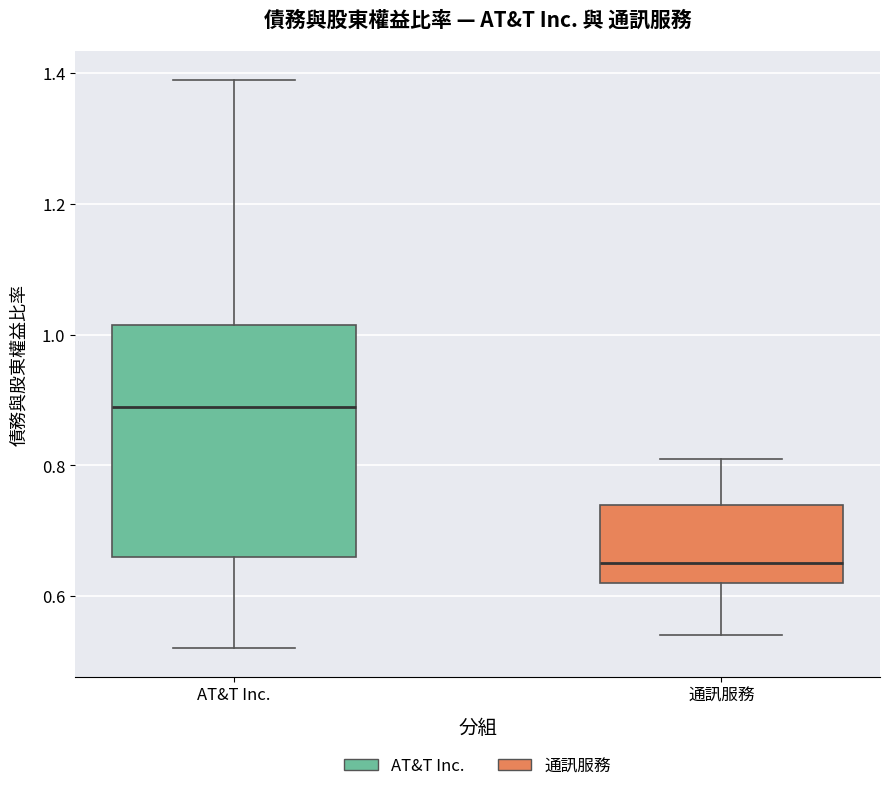

Where is the lower edge of the box for 通訊服務 on the y-axis? The values are not printed on the chart, so give them approximately, as read against the axis.

0.62